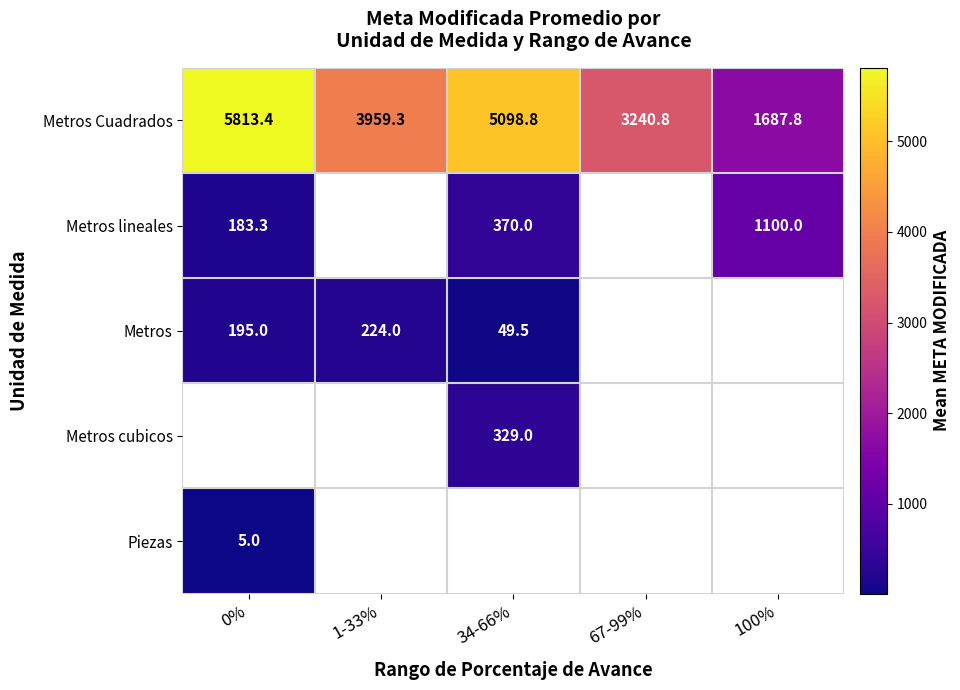

True or false: Metros Cuadrados has a value of 3202.7 at 0%.

False